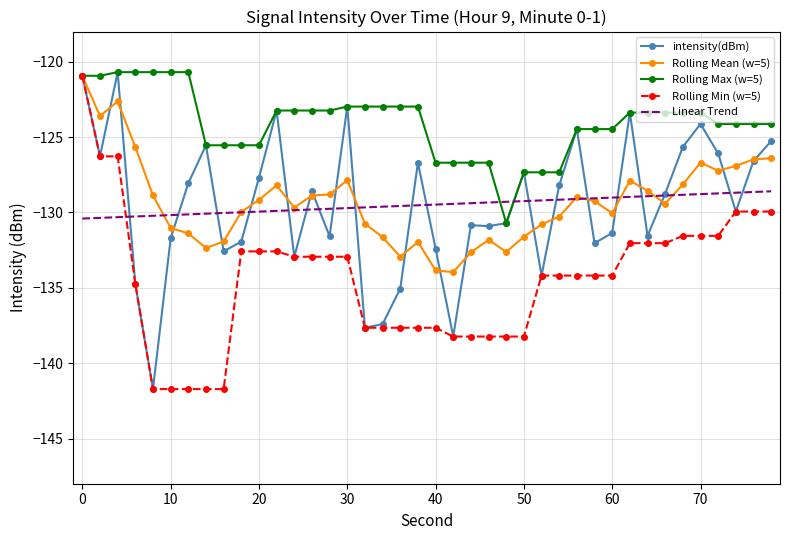

Which series has the largest total across all categories?

Rolling Max (w=5)